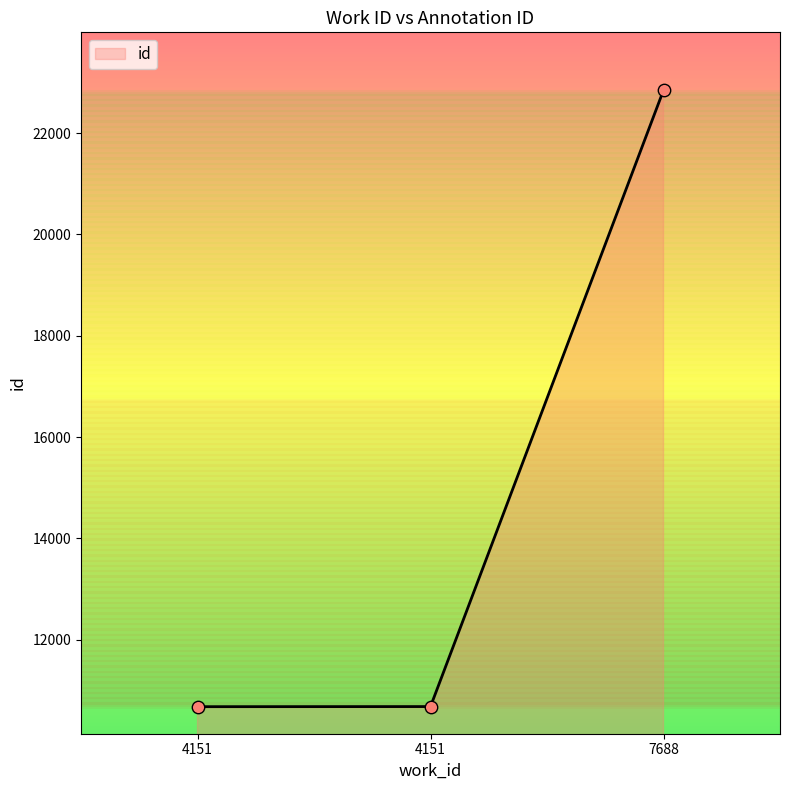

What is the change in value from 4151 to 7688?

+12167